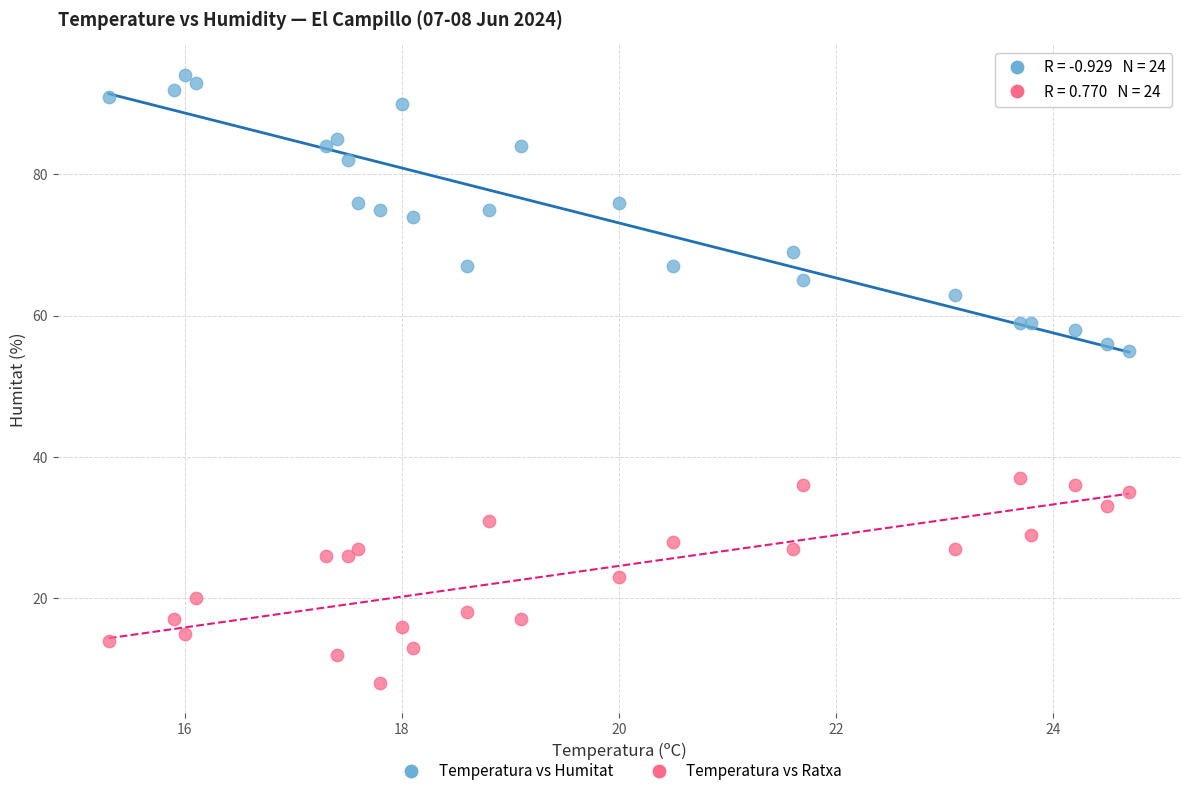

Across all series, what Y value is closest to 51?

55